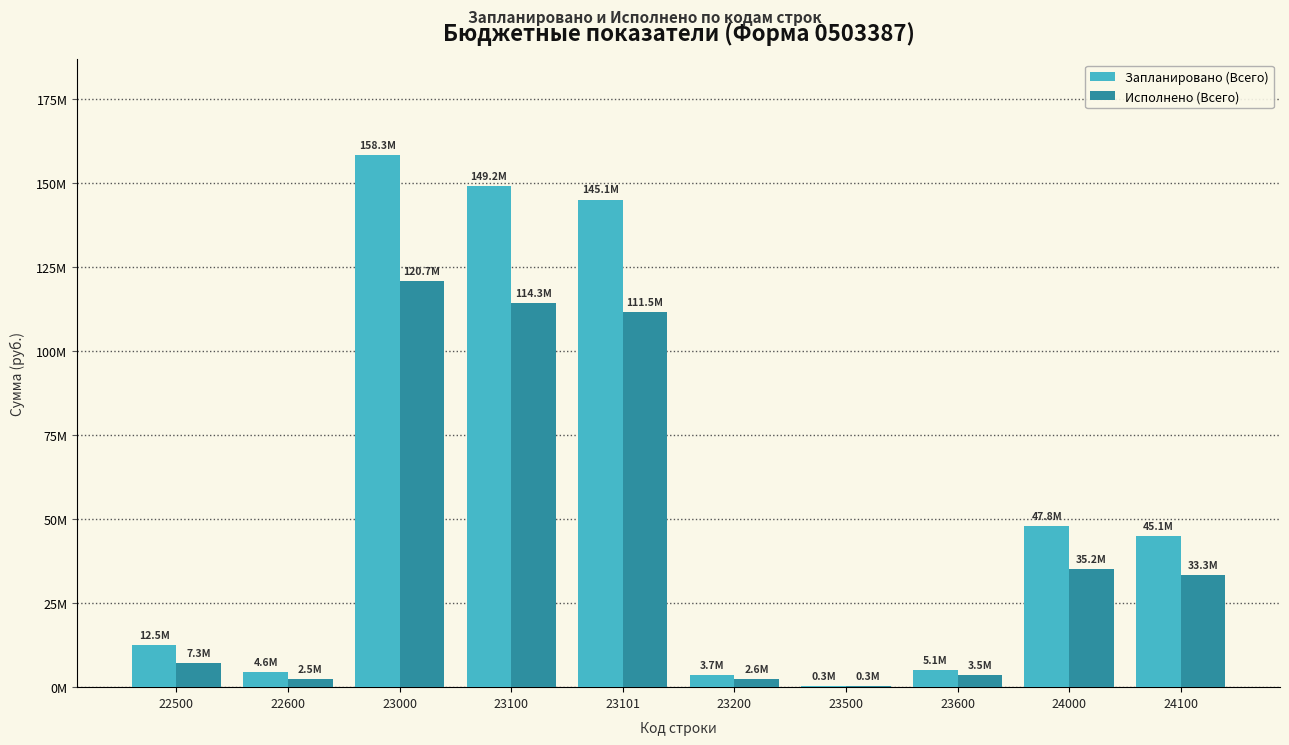

What are all the series names shown in the legend?

Запланировано (Всего), Исполнено (Всего)